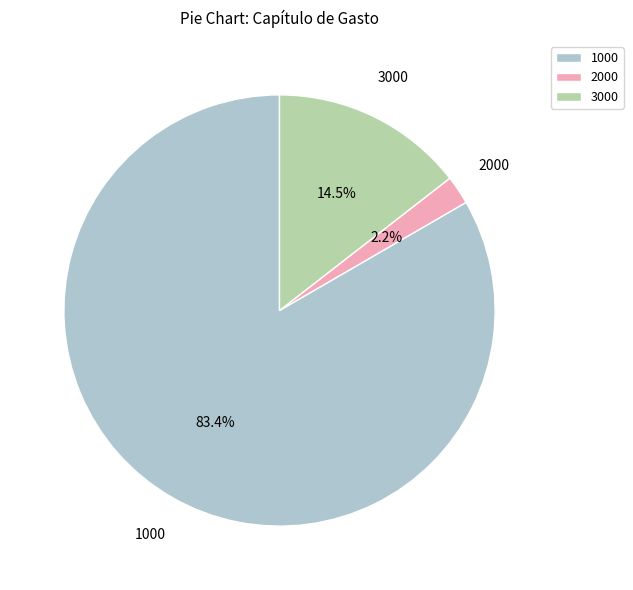

Rank the categories by value from lowest to highest.

2000, 3000, 1000